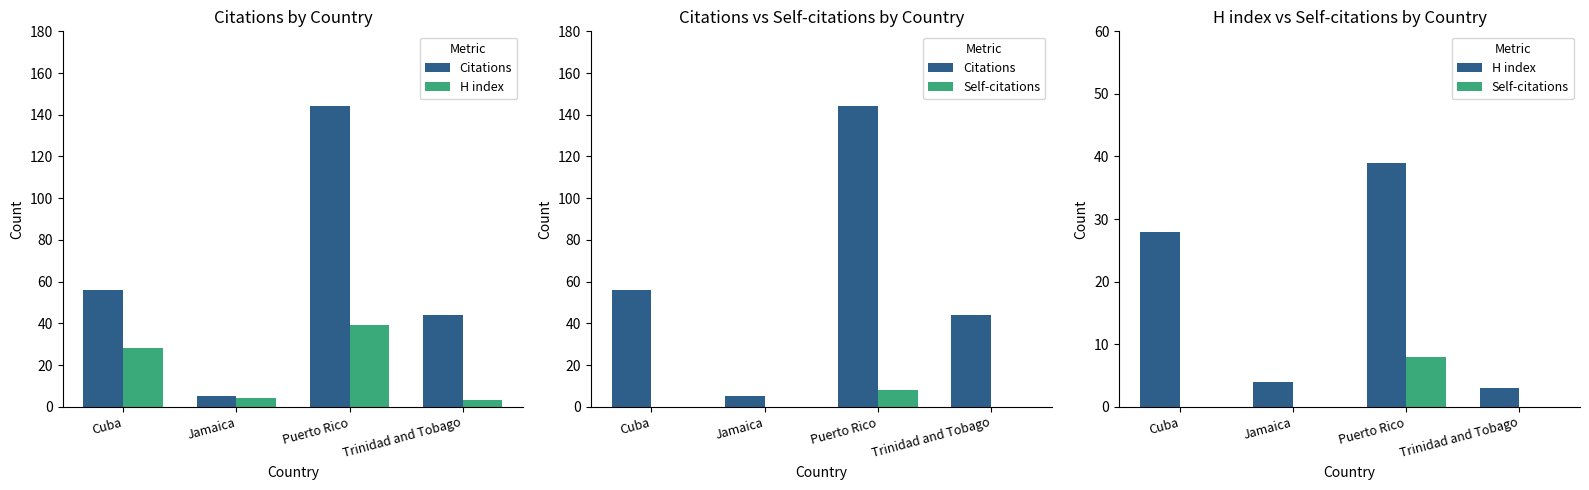

At Jamaica, list the series in order from smallest to largest.

Self-citations, H index, Citations